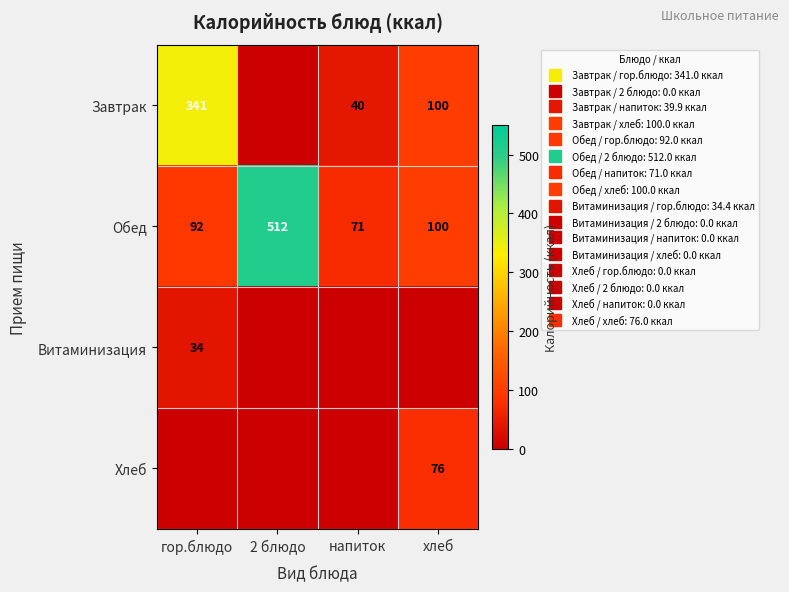

At which category is the sum across all series the highest?

2 блюдо